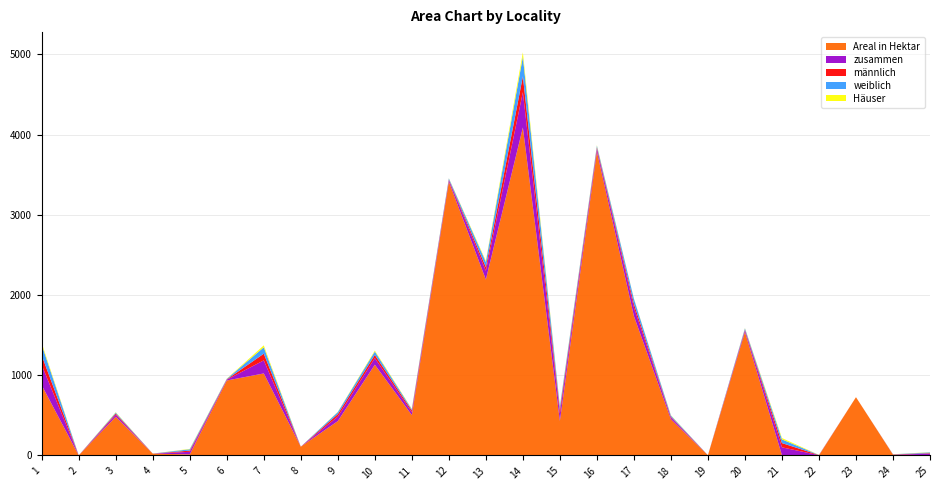

Reading left to right, list all the values displayed in this chart.

Areal in Hektar: 1=875.0	2=1.0	3=482.0	4=23.0	5=13.0	6=934.0	7=1022.0	8=109.0	9=428.0	10=1131.0	11=503.0	12=3413.0	13=2192.0	14=4087.0	15=431.0	16=3788.0	17=1737.0	18=451.0	19=3.0	20=1540.0	21=2.0	22=0.0	23=726.0	24=10.0	25=4.0
männlich: 1=120.0	2=0.0	3=14.0	4=0.0	5=15.0	6=4.0	7=83.0	8=0.0	9=31.0	10=40.0	11=21.0	12=7.0	13=46.0	14=197.0	15=48.0	16=17.0	17=46.0	18=9.0	19=0.0	20=8.0	21=53.0	22=2.0	23=0.0	24=1.0	25=7.0
weiblich: 1=132.0	2=0.0	3=12.0	4=0.0	5=17.0	6=6.0	7=80.0	8=0.0	9=25.0	10=42.0	11=15.0	12=13.0	13=63.0	14=244.0	15=41.0	16=19.0	17=61.0	18=14.0	19=0.0	20=14.0	21=46.0	22=1.0	23=0.0	24=1.0	25=10.0
zusammen: 1=252.0	2=0.0	3=26.0	4=0.0	5=32.0	6=10.0	7=163.0	8=0.0	9=56.0	10=82.0	11=36.0	12=20.0	13=109.0	14=441.0	15=89.0	16=36.0	17=107.0	18=23.0	19=0.0	20=22.0	21=99.0	22=3.0	23=0.0	24=2.0	25=17.0
Häuser: 1=23.0	2=0.0	3=5.0	4=0.0	5=5.0	6=3.0	7=24.0	8=0.0	9=4.0	10=12.0	11=6.0	12=3.0	13=15.0	14=56.0	15=7.0	16=7.0	17=5.0	18=4.0	19=0.0	20=4.0	21=17.0	22=1.0	23=0.0	24=1.0	25=3.0